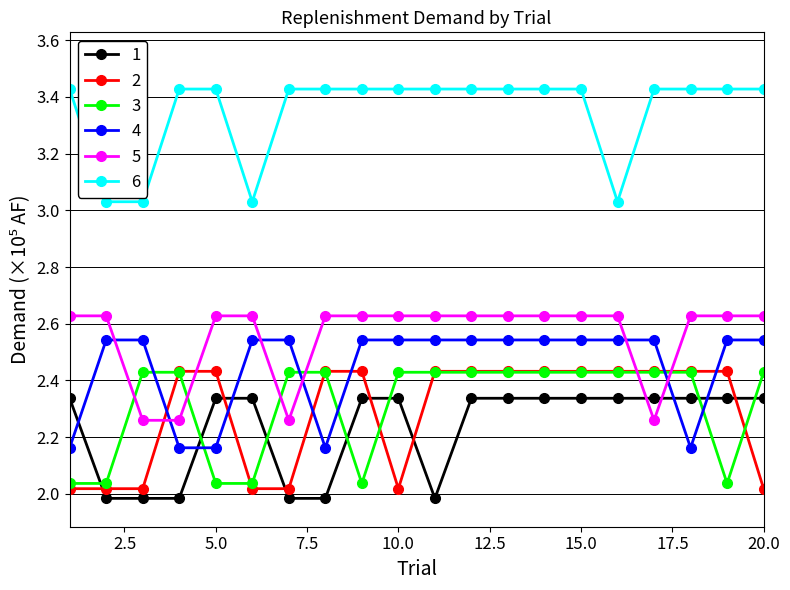

True or false: 2 and 6 intersect in this chart.

False